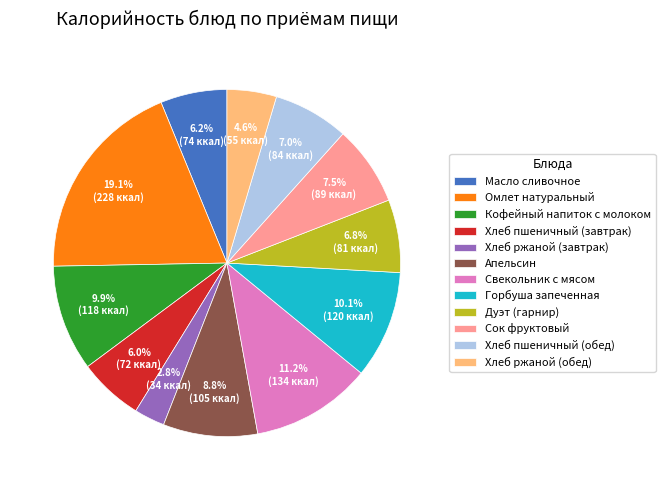

How much of the chart is everything except Сок фруктовый?

92.5%